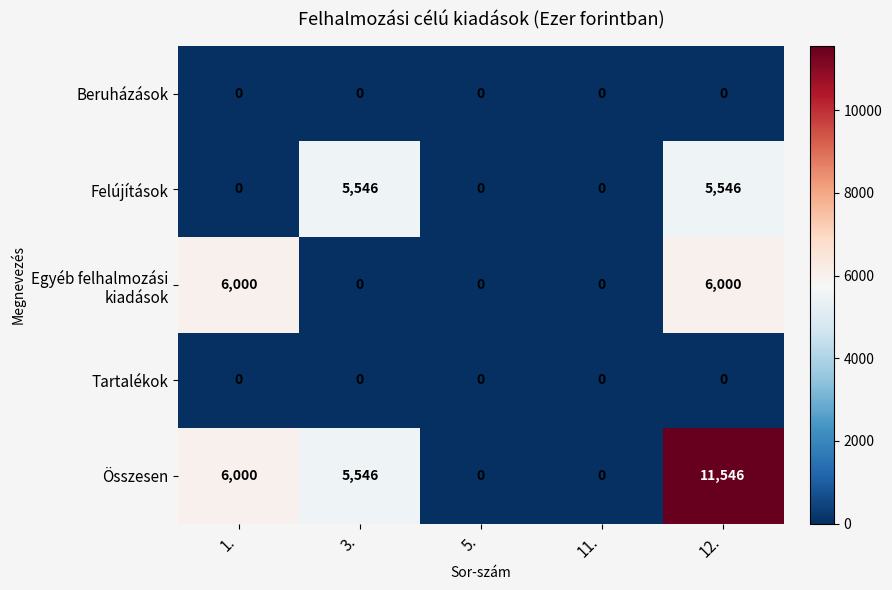

Is it true that Felújítások equals 9167 at 12.?

False